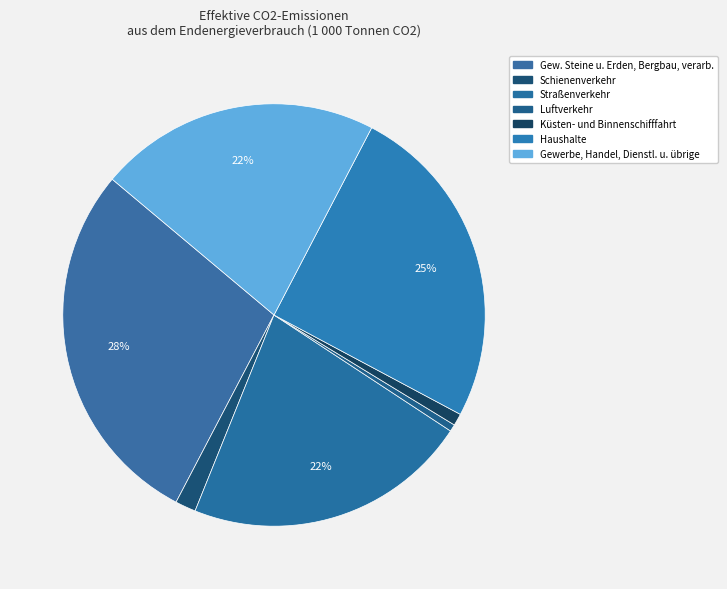

How many segments does this pie chart have?

7